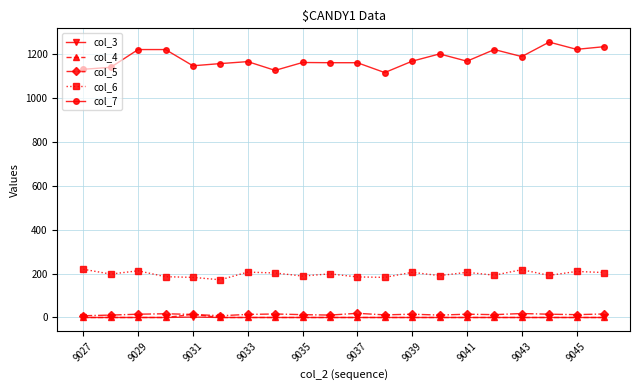

Which series has the largest range (max minus min)?

col_7